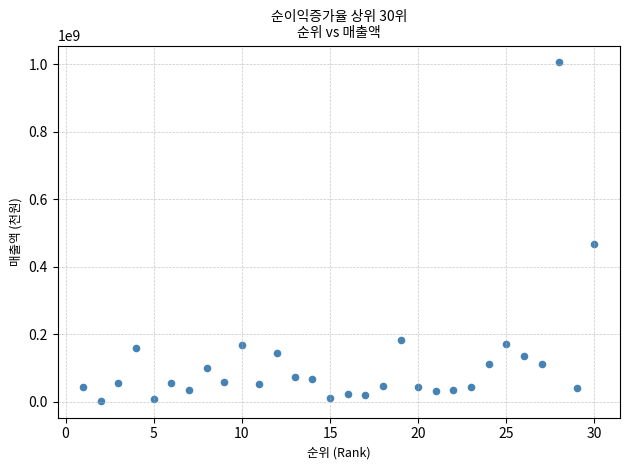

What Y value in the scatter plot is closest to 504077881?

468205408